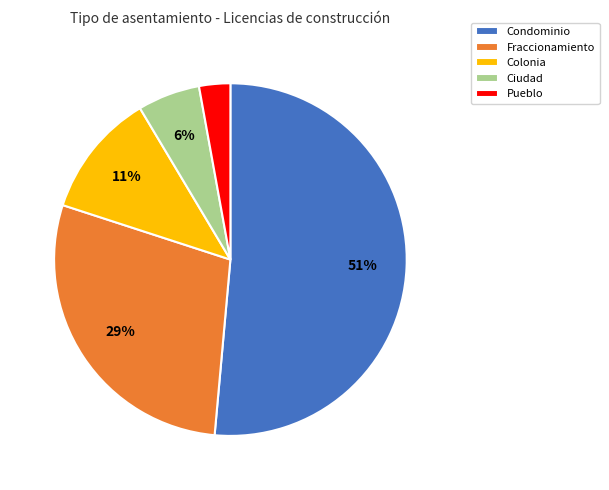

Does Ciudad account for over 50% of the chart?

No